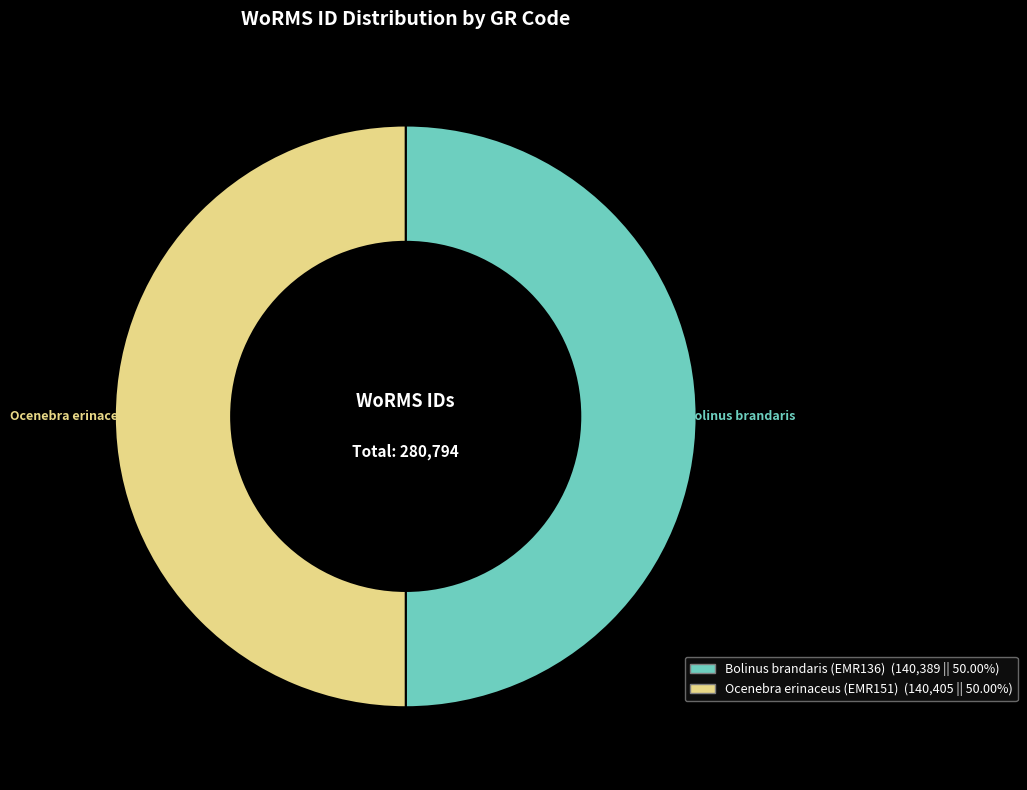

What is the ratio of the value at Bolinus brandaris (EMR136) to the value at Ocenebra erinaceus (EMR151)?

1.0